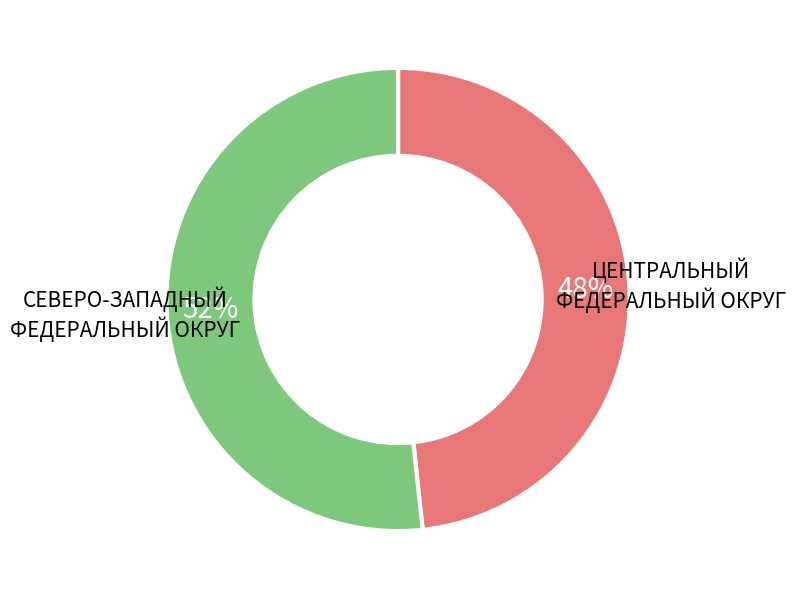

To the nearest percent, what is the average slice percentage?

50%